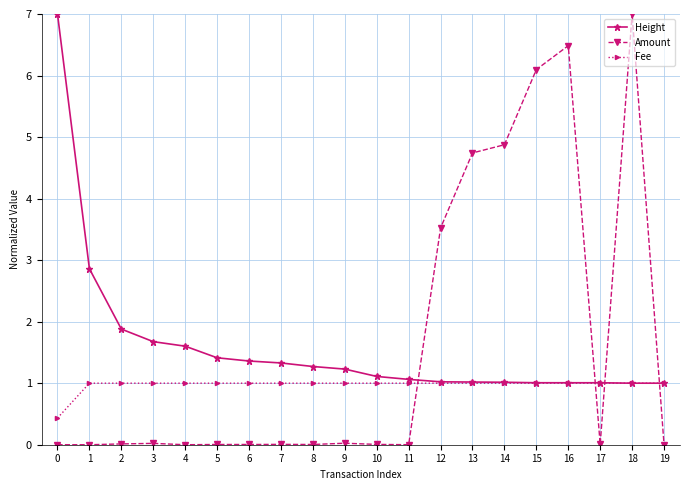

At which category is the sum across all series the highest?

18